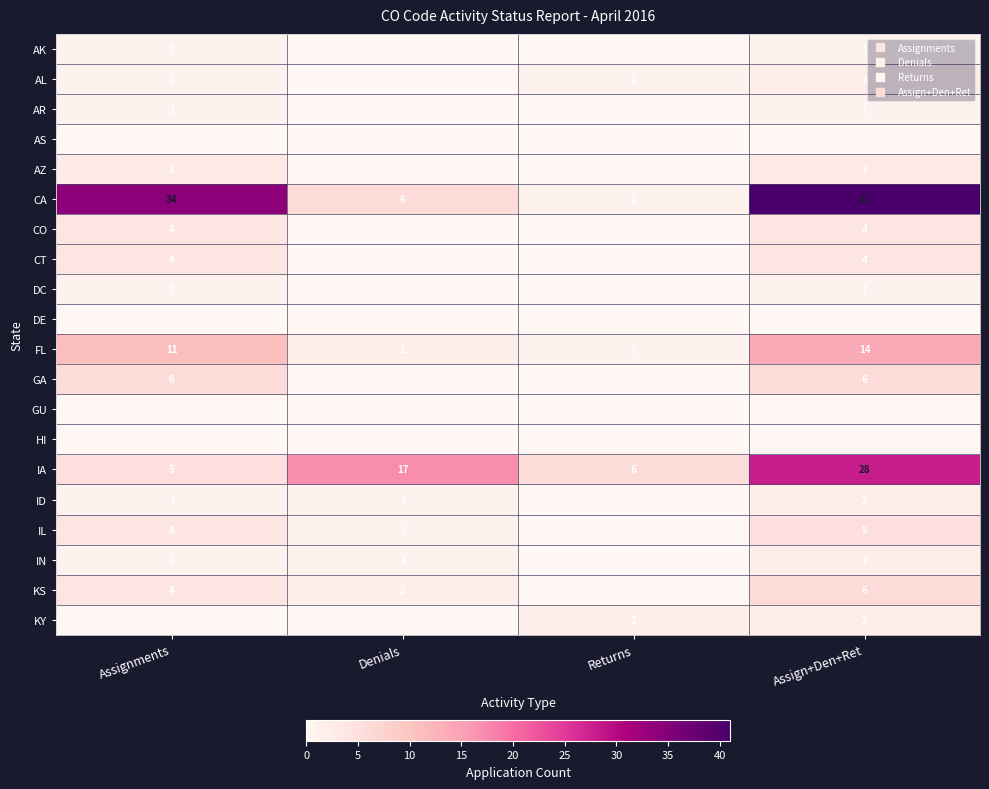

The AZ series shows 5 at Assign+Den+Ret. True or false?

False